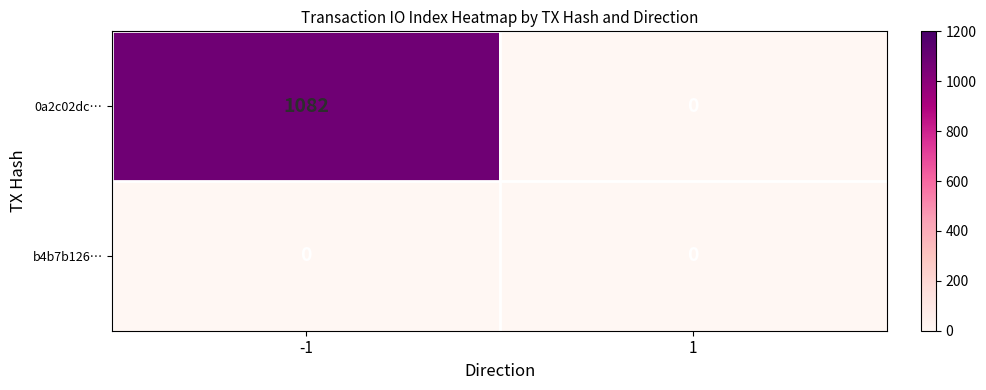

Reading right to left, what are all the values shown in this chart?

0a2c02dc…: 0	1082
b4b7b126…: 0	0